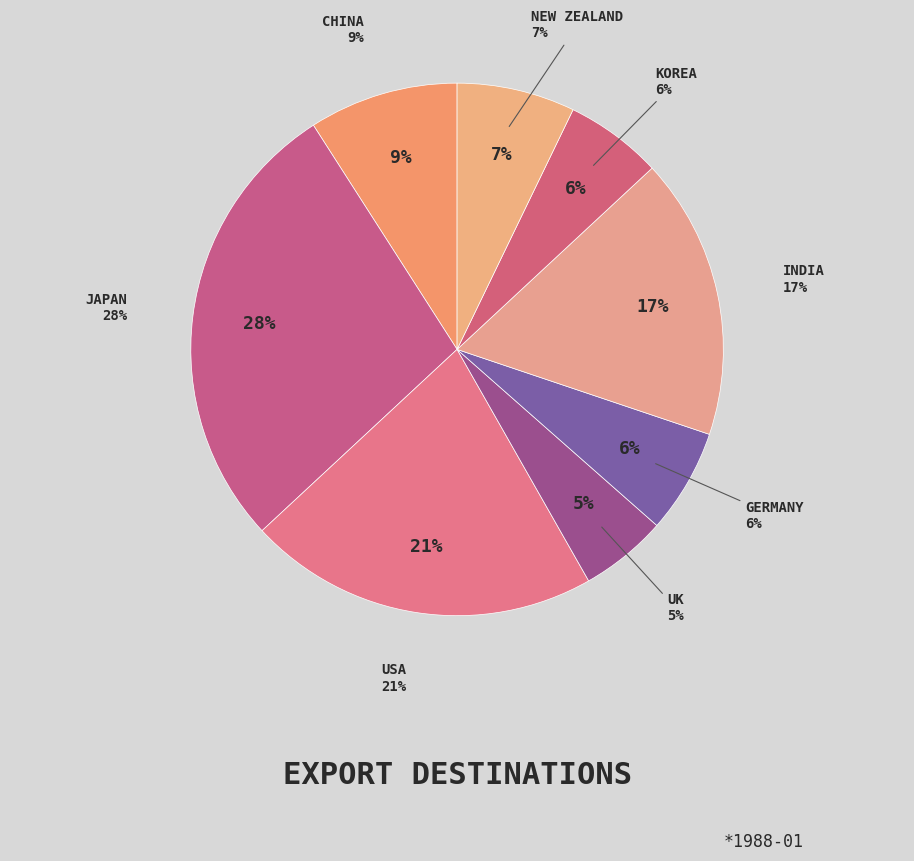

To the nearest percent, what portion does New Zealand represent?

7%